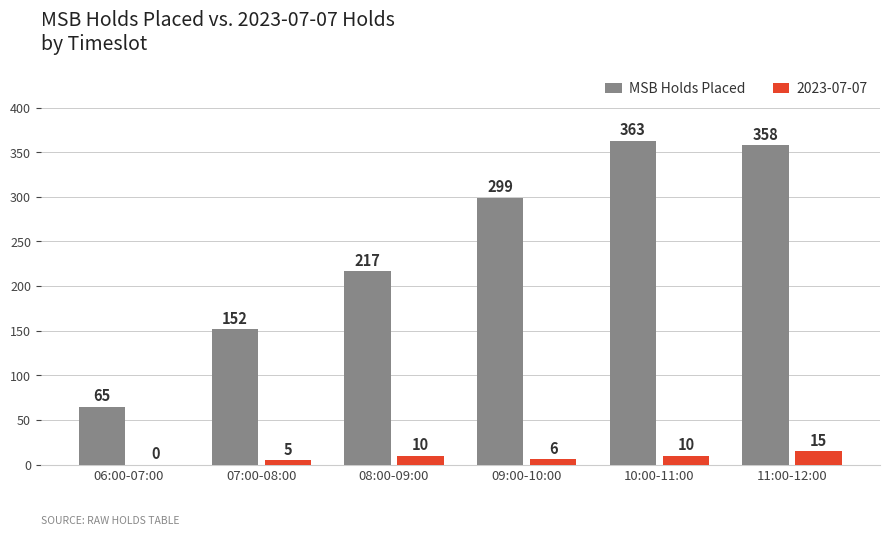

Are the bars grouped side by side (vs. stacked)?

Yes